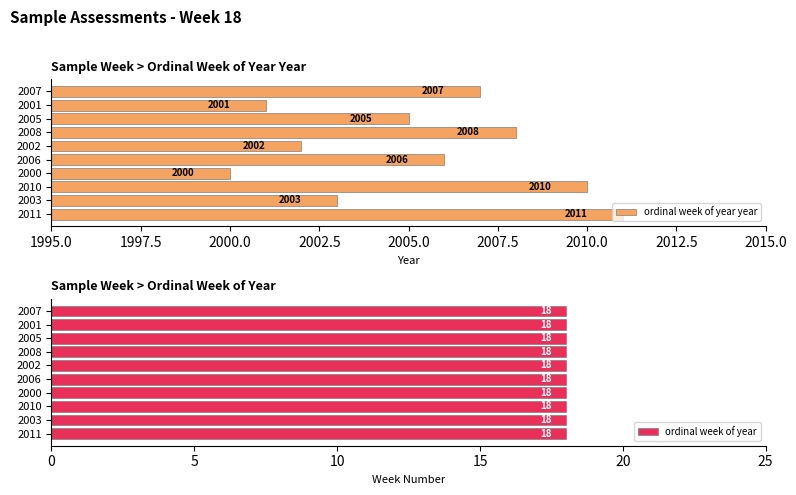

Which series has the widest spread of values?

ordinal week of year year